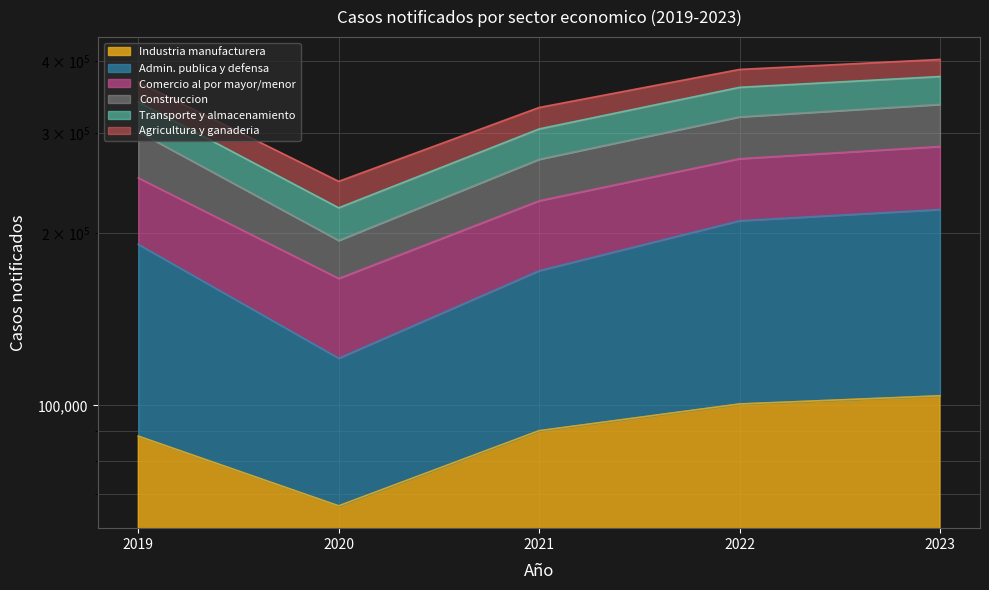

Which series has the largest range (max minus min)?

Comercio al por mayor y al por menor